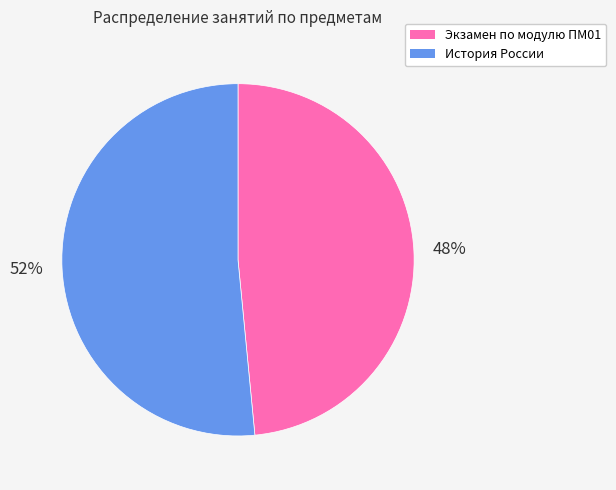

Is there any slice that represents more than half of the pie?

Yes